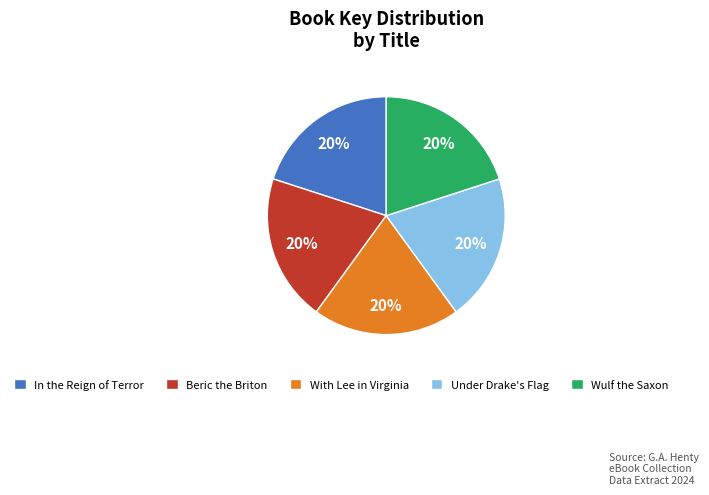

True or false: Beric the Briton accounts for 20% of the total.

True